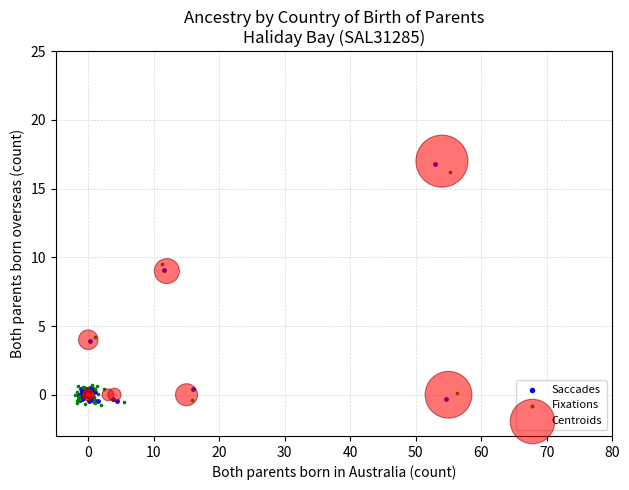

Which series has the largest Y range (max minus min)?

Saccades